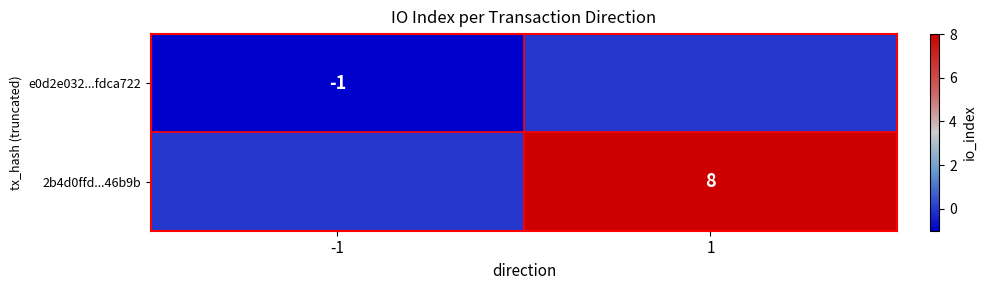

How many distinct data groups are displayed?

2